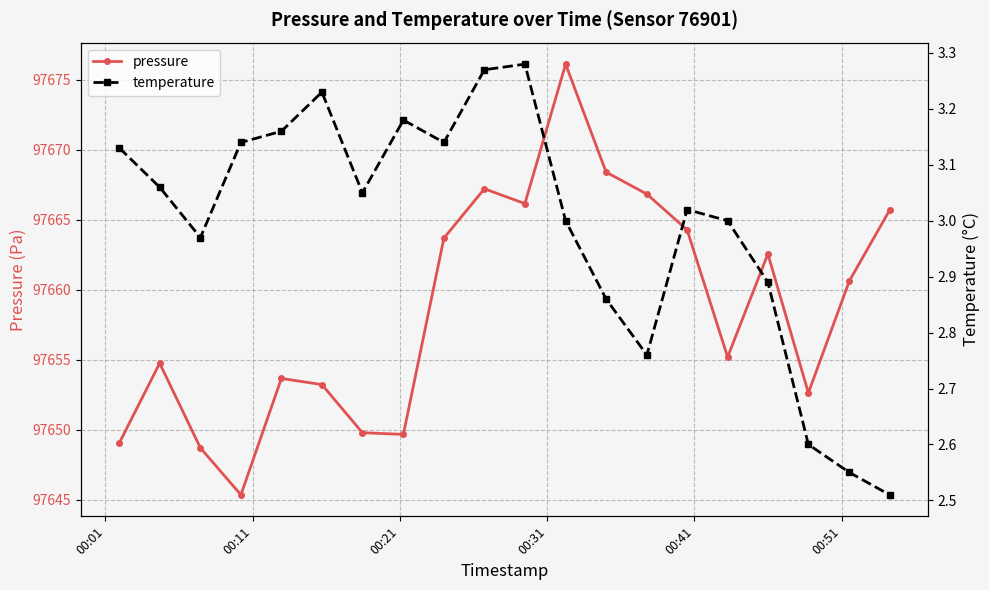

How many series are shown in this chart?

2